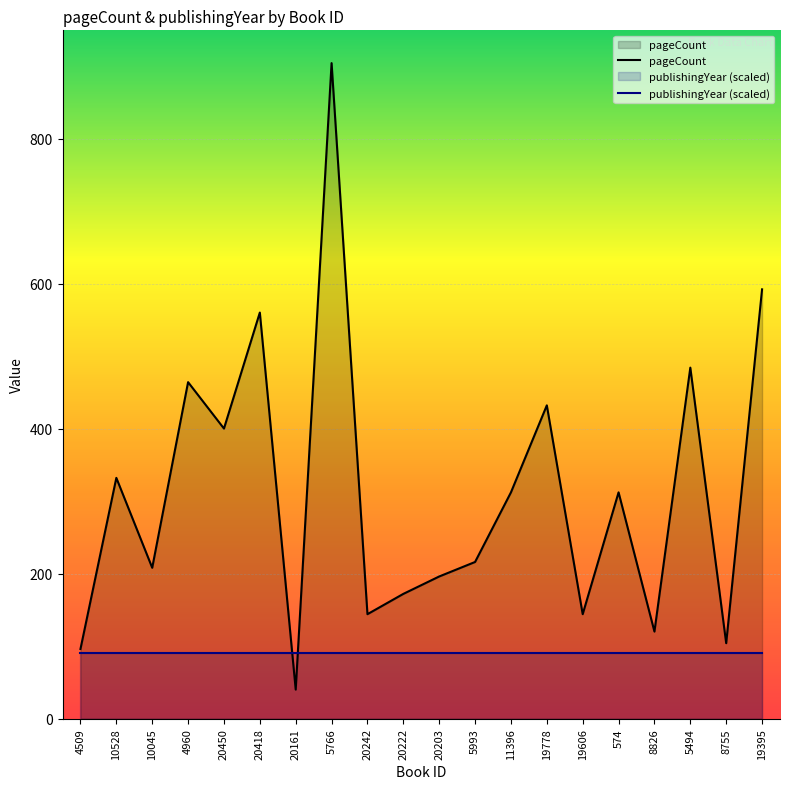

Count the number of categories in the chart.

20